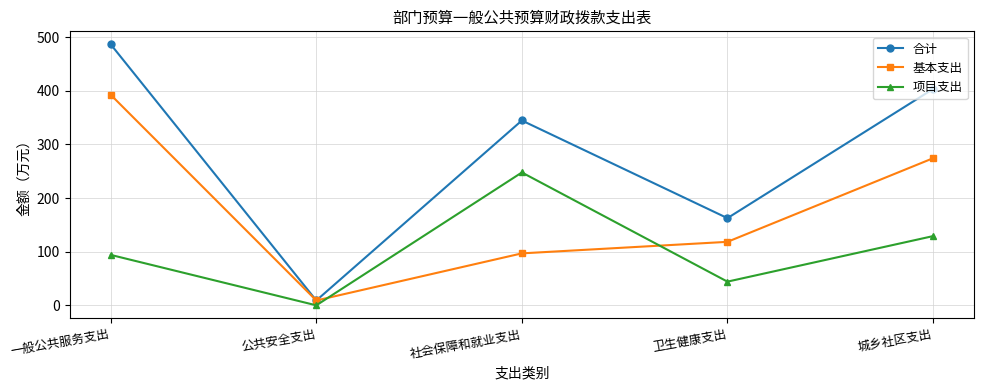

Reading left to right, list all the values displayed in this chart.

合计: 一般公共服务支出=486.4	公共安全支出=9.0	社会保障和就业支出=344.5	卫生健康支出=162.5	城乡社区支出=403.1
基本支出: 一般公共服务支出=392.4	公共安全支出=9.0	社会保障和就业支出=96.9	卫生健康支出=118.3	城乡社区支出=274.1
项目支出: 一般公共服务支出=94.0	公共安全支出=0.0	社会保障和就业支出=247.6	卫生健康支出=44.2	城乡社区支出=129.0